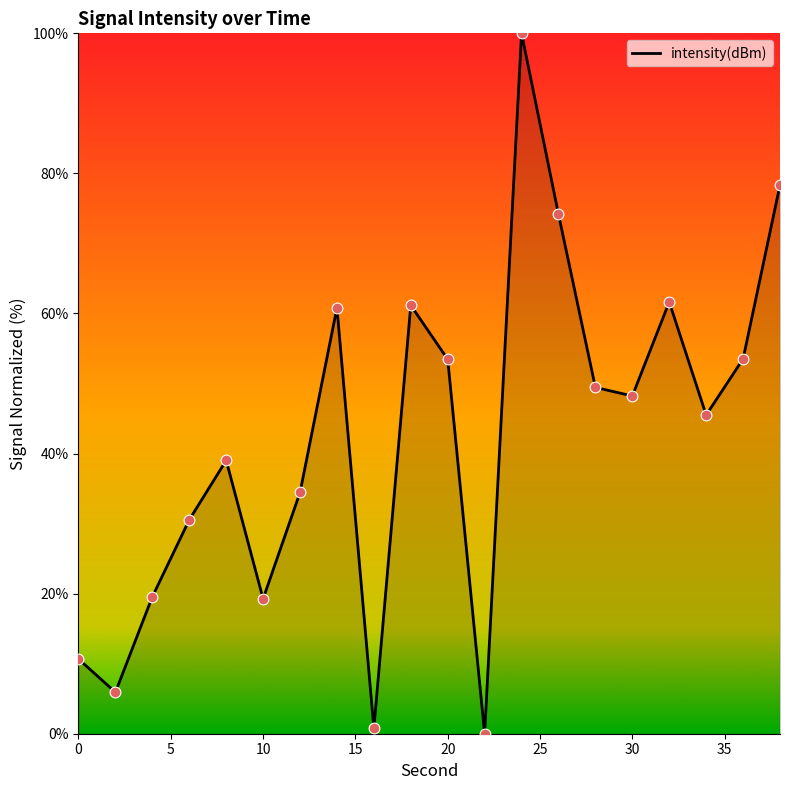

What is the difference between the maximum and minimum values?

100.0